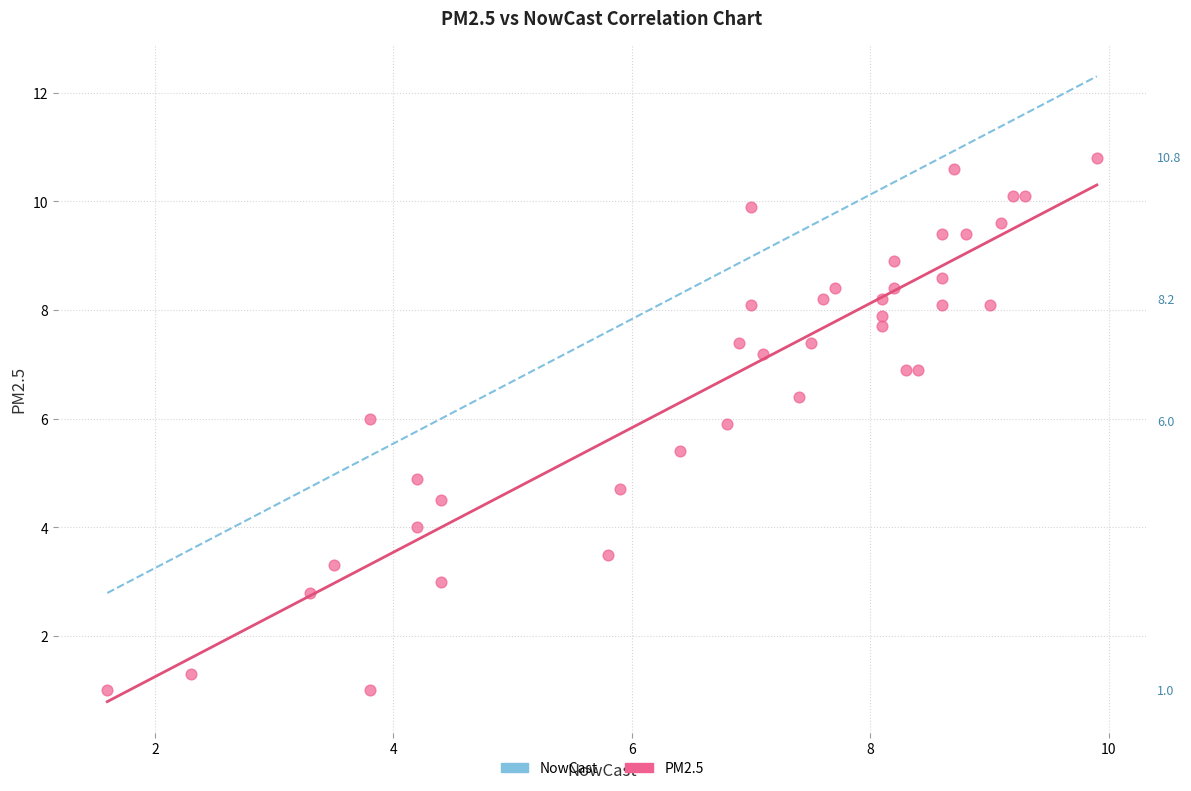

What is the range of Y values (max minus min)?

9.8